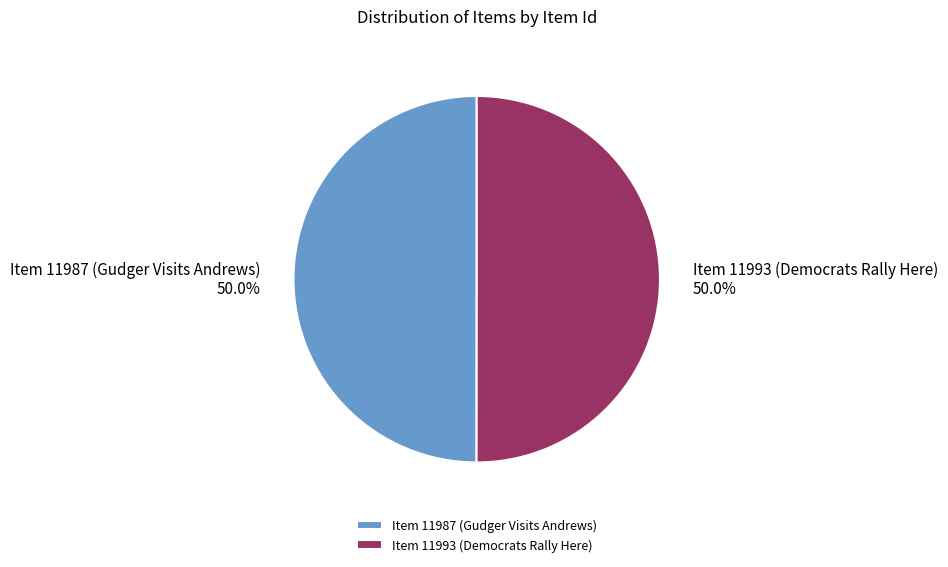

To the nearest percent, what is the average slice percentage?

50%